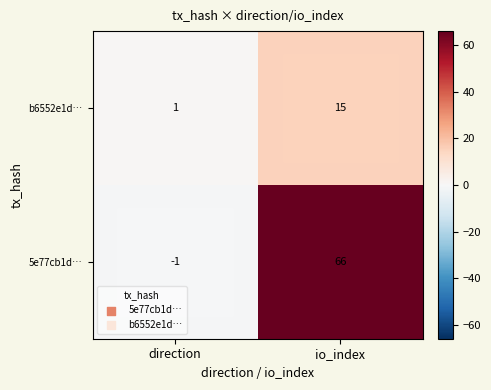

What is the greatest value displayed?

66